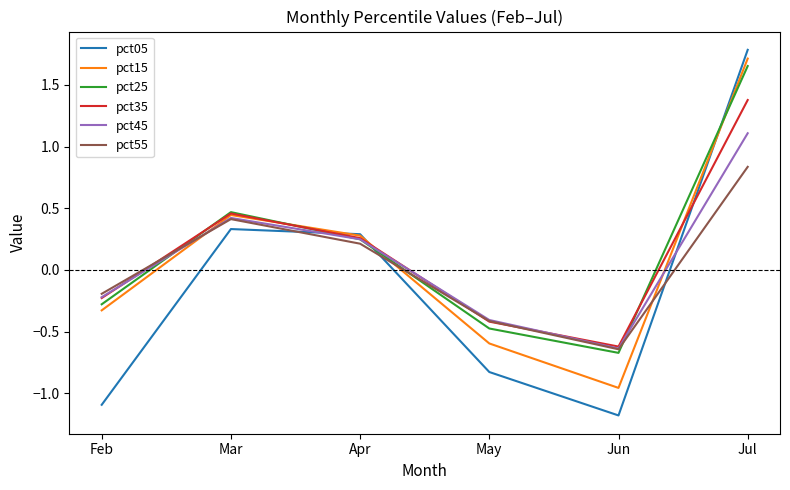

List the labels in order of pct35 value, largest first.

Jul, Mar, Apr, Feb, May, Jun